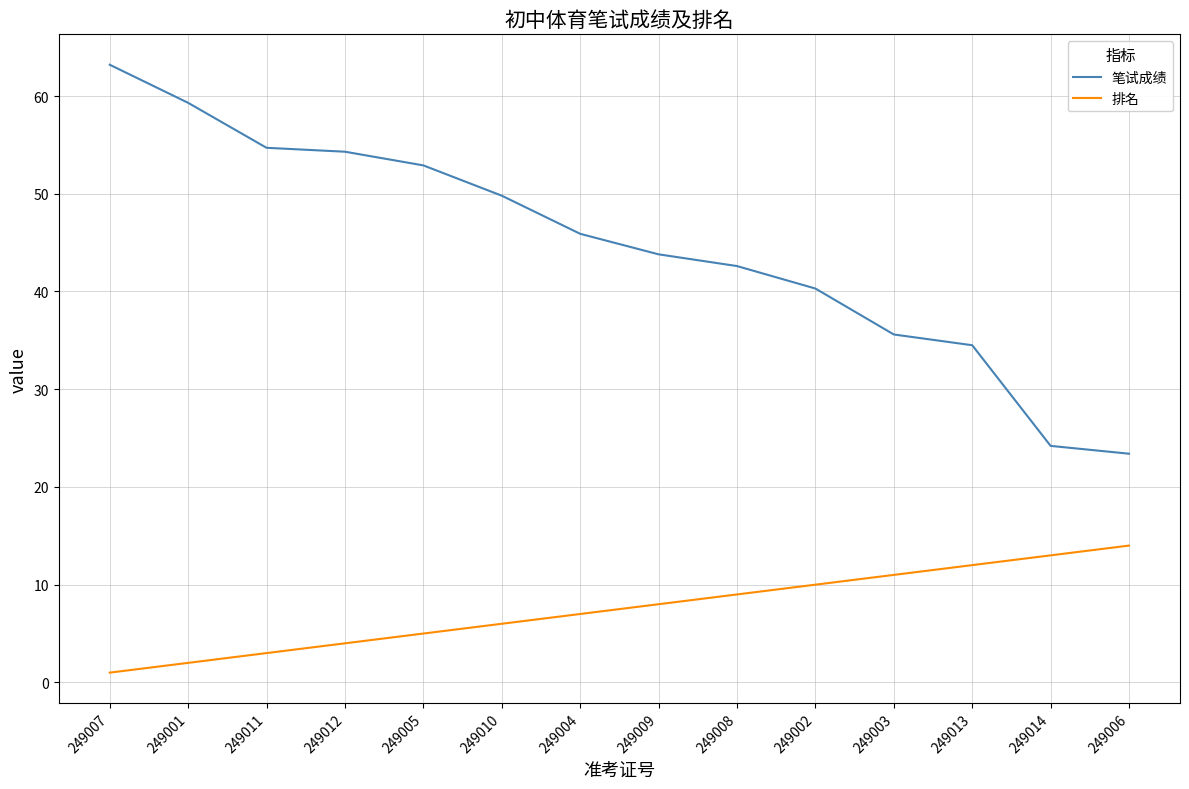

Rank the series by their average value, from highest to lowest.

笔试成绩, 排名